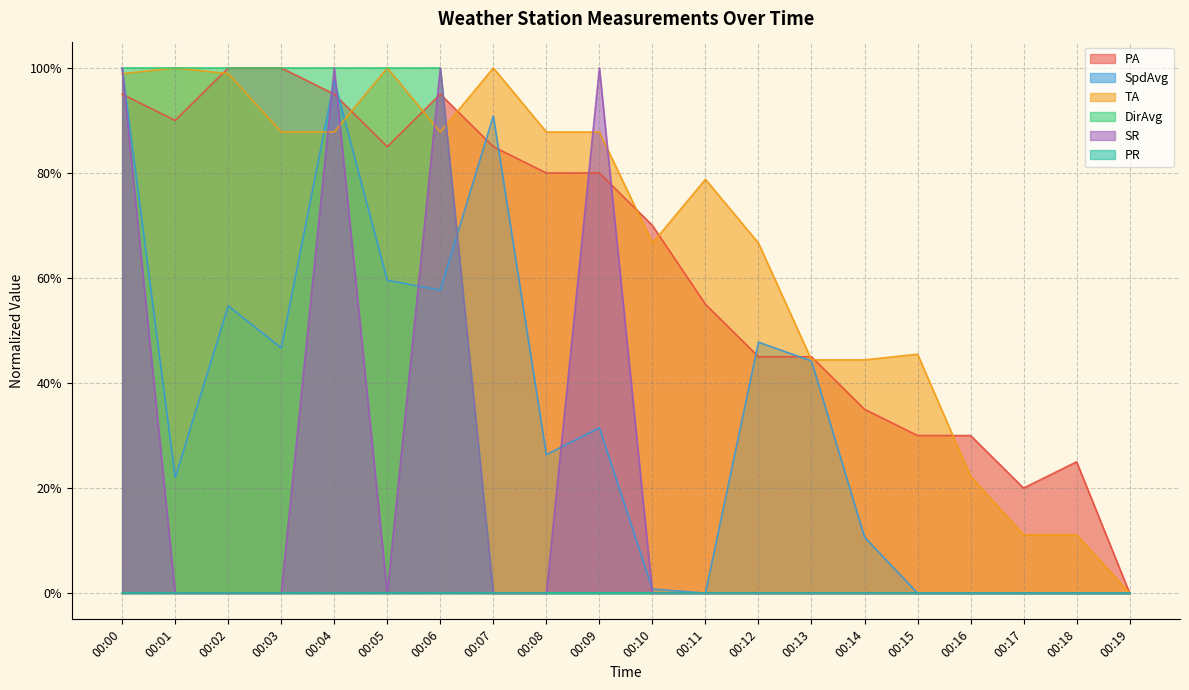

Is it true that DirAvg equals 0.6 at 00:03?

False